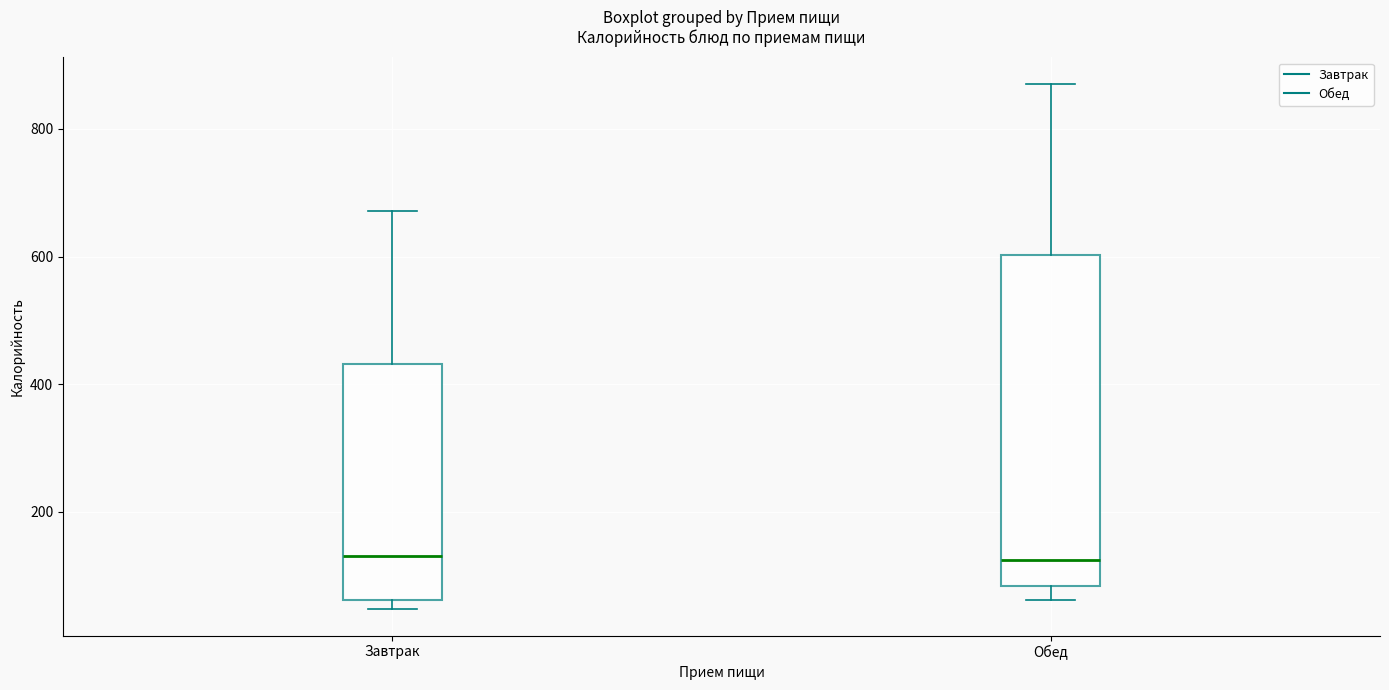

Reading left to right, read every box against the y-axis: the position of its median line, the range the box covers, and the ends of its whiskers. The values are not printed on the chart, so give them approximately, as read against the axis.

Завтрак: median 140, box 60 to 440, whiskers 40 to 680
Обед: median 120, box 80 to 600, whiskers 60 to 880